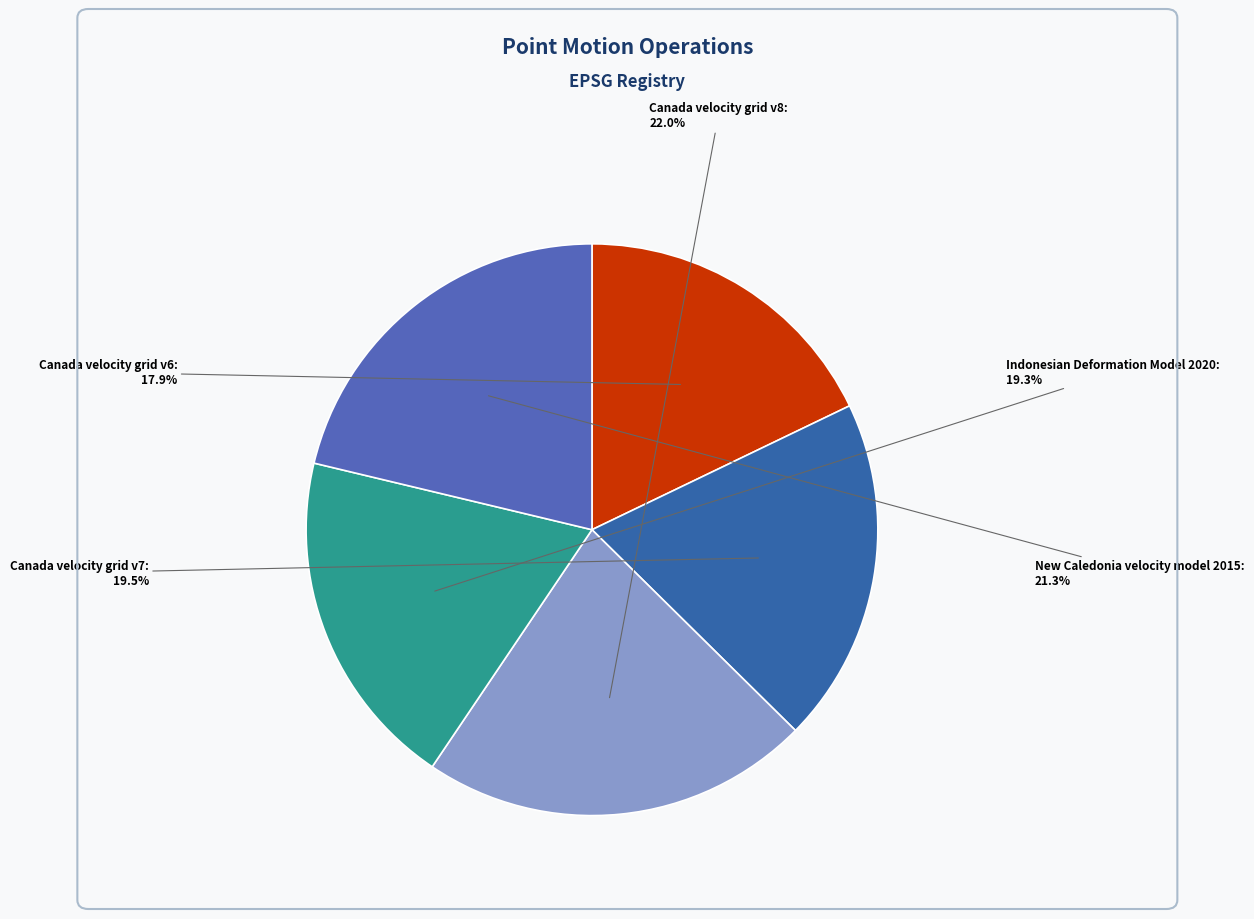

Combined, what portion of the pie is New Caledonia velocity model 2015 and Canada velocity grid v7?

40.8%